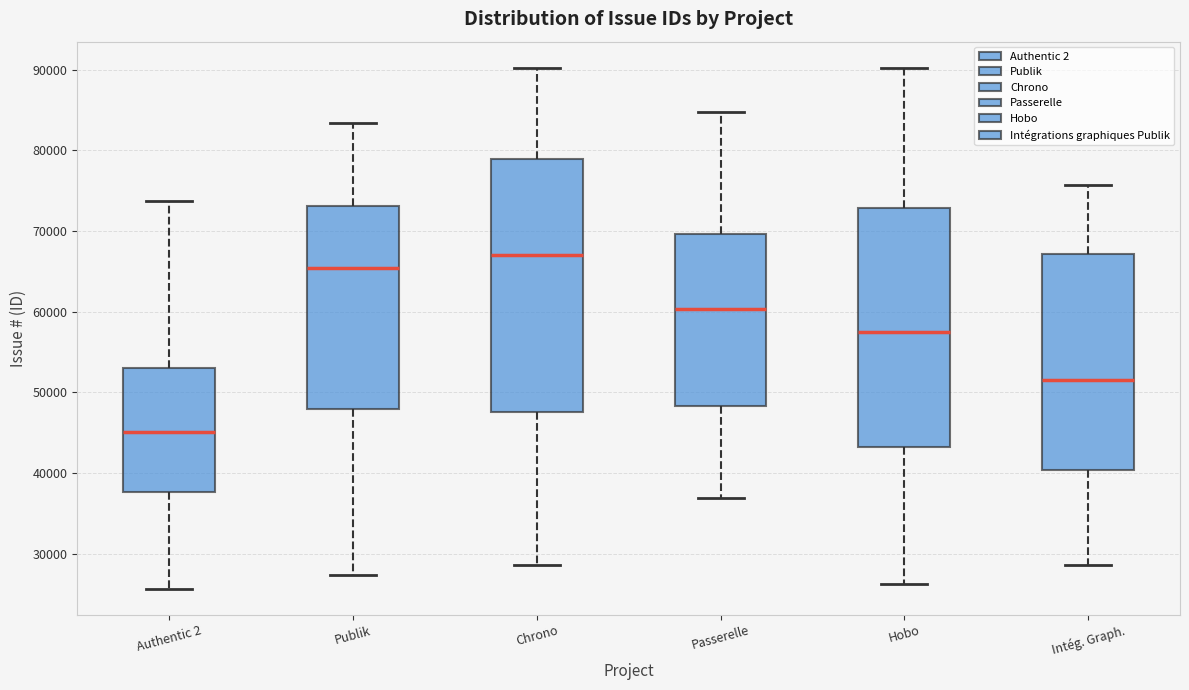

Reading left to right, transcribe this box plot: for each box, give where its median line is, the range the box spans, and where its two whiskers end, as read against the y-axis. The values are not printed on the chart, so give them approximately, as read against the axis.

Authentic 2: median 45000, box 38000 to 53000, whiskers 26000 to 74000
Publik: median 65000, box 48000 to 73000, whiskers 27000 to 83000
Chrono: median 67000, box 48000 to 79000, whiskers 29000 to 90000
Passerelle: median 60000, box 48000 to 70000, whiskers 37000 to 85000
Hobo: median 57000, box 43000 to 73000, whiskers 26000 to 90000
Intég. Graph.: median 52000, box 40000 to 67000, whiskers 29000 to 76000